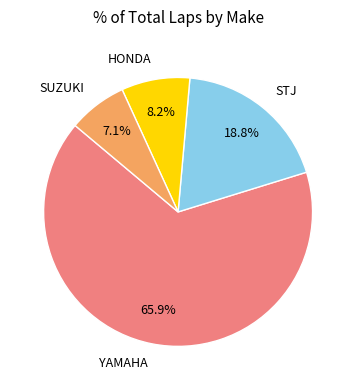

Is STJ the majority of the pie?

No